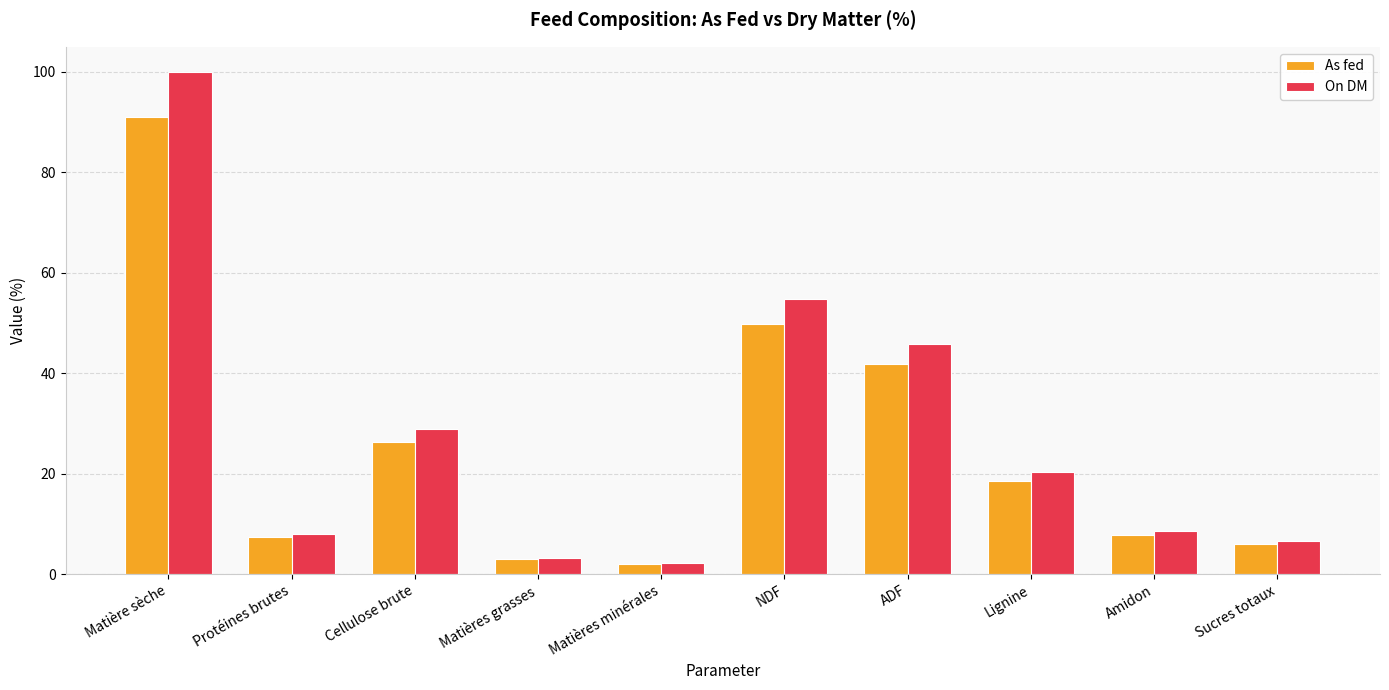

What position from the right is Matières grasses?

7